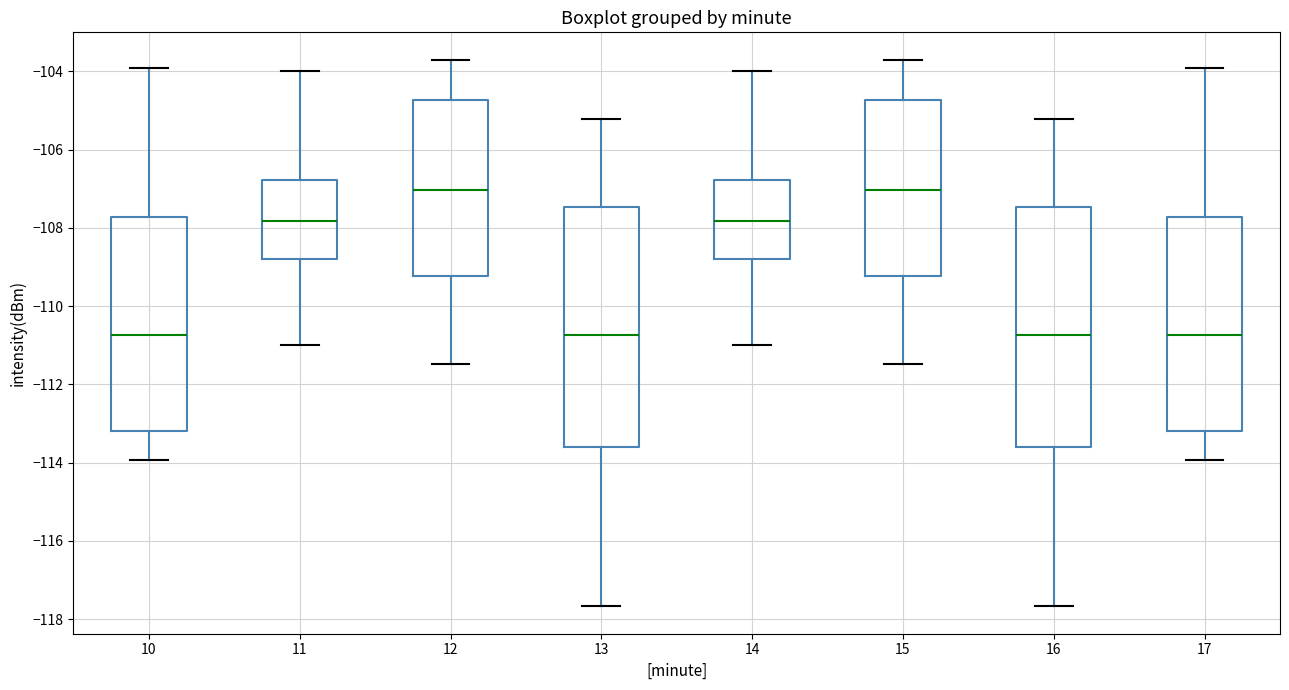

Reading left to right, read every box against the y-axis: the position of its median line, the range the box covers, and the ends of its whiskers. The values are not printed on the chart, so give them approximately, as read against the axis.

10: median -110.8, box -113.2 to -107.8, whiskers -114.0 to -104.0
11: median -107.8, box -108.8 to -106.8, whiskers -111.0 to -104.0
12: median -107.0, box -109.2 to -104.8, whiskers -111.4 to -103.6
13: median -110.8, box -113.6 to -107.4, whiskers -117.6 to -105.2
14: median -107.8, box -108.8 to -106.8, whiskers -111.0 to -104.0
15: median -107.0, box -109.2 to -104.8, whiskers -111.4 to -103.6
16: median -110.8, box -113.6 to -107.4, whiskers -117.6 to -105.2
17: median -110.8, box -113.2 to -107.8, whiskers -114.0 to -104.0